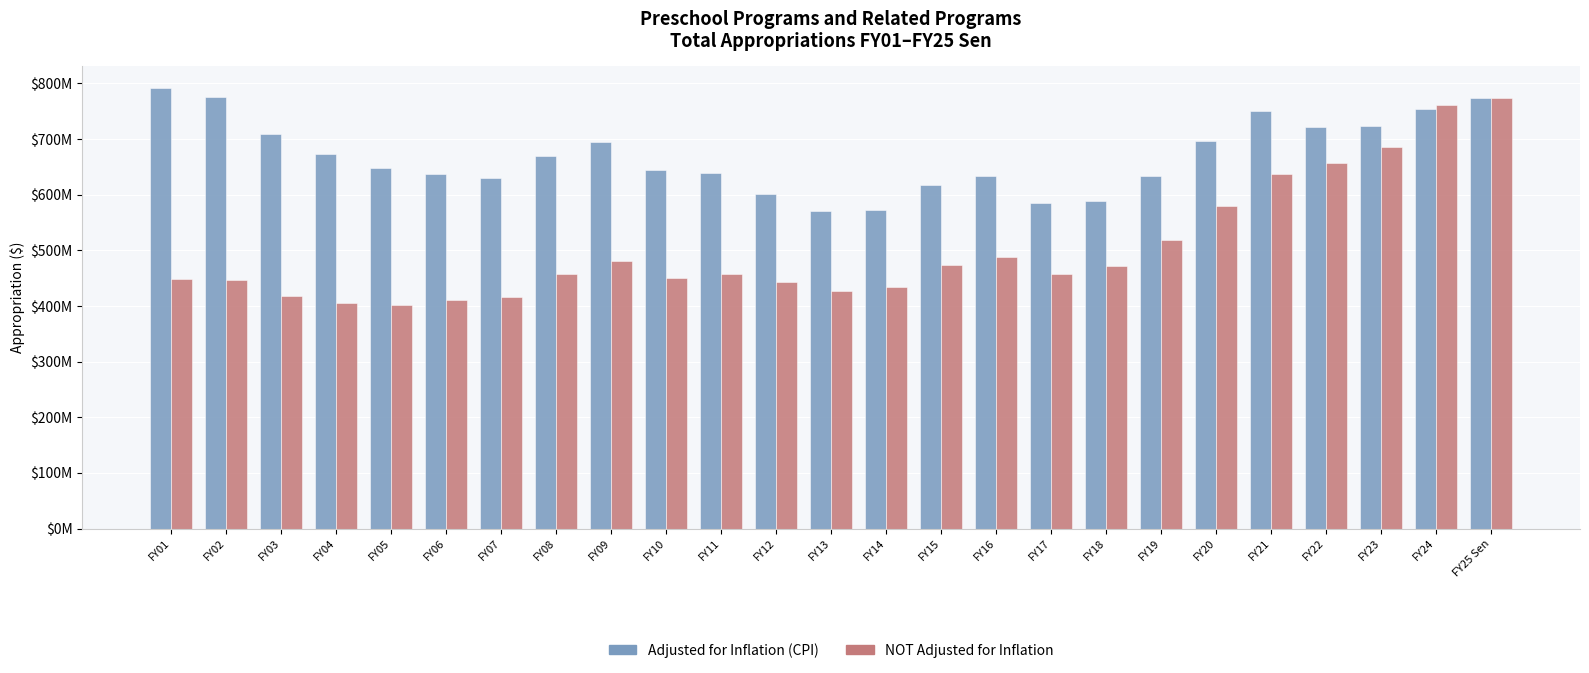

What is the difference between the maximum and minimum values in the NOT Adjusted for Inflation series?

371889443